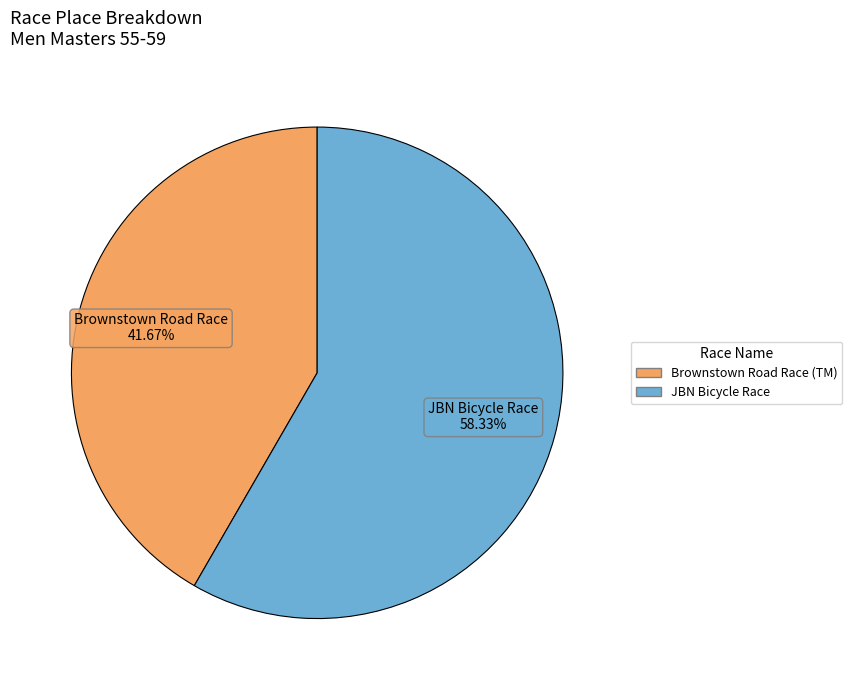

Rank the categories by value from lowest to highest.

Brownstown Road Race (TM), JBN Bicycle Race